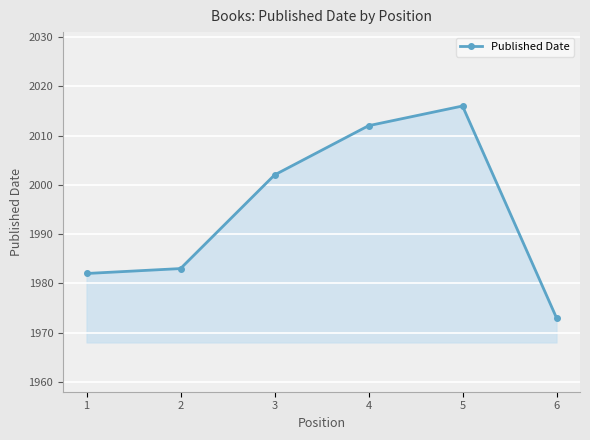

Between 1 and 5, which is larger?

5